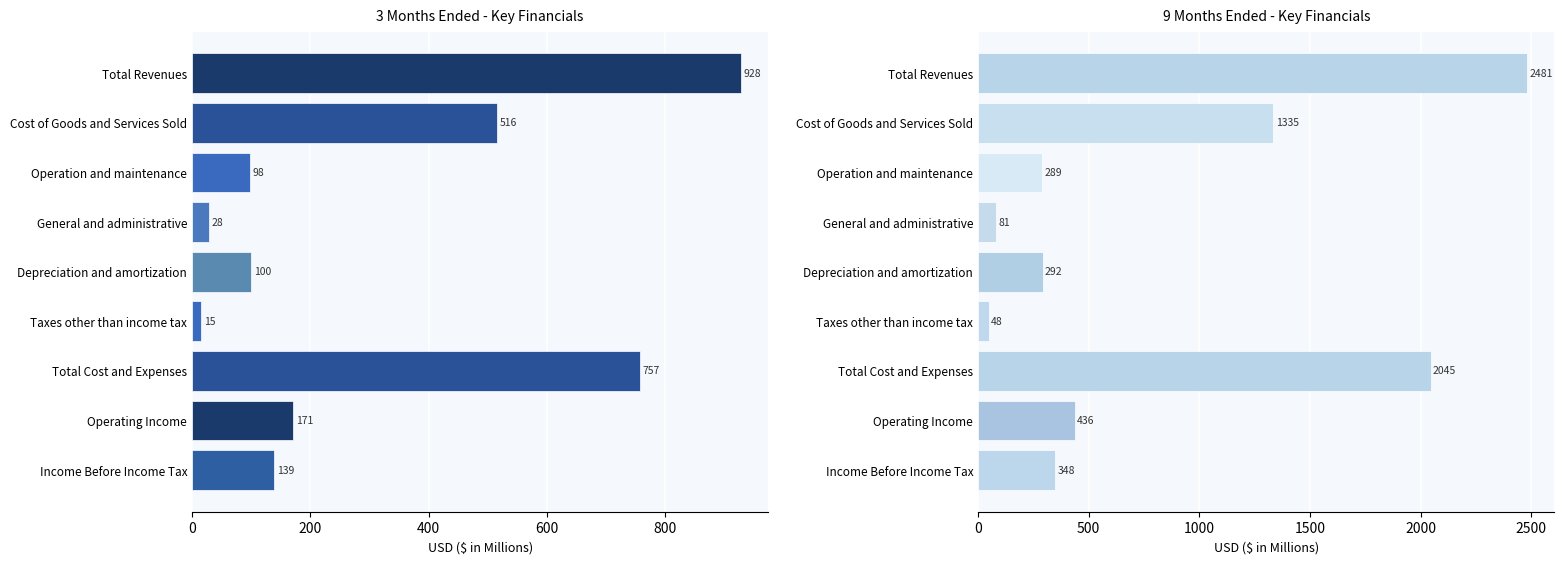

What is the maximum value shown in the chart?

2481